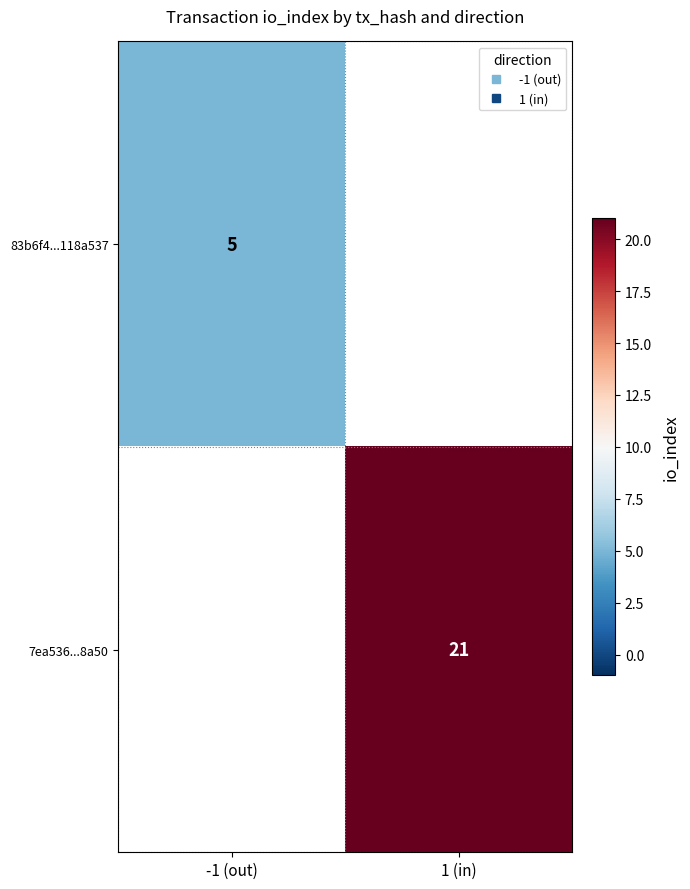

How many data points does each series have?

2